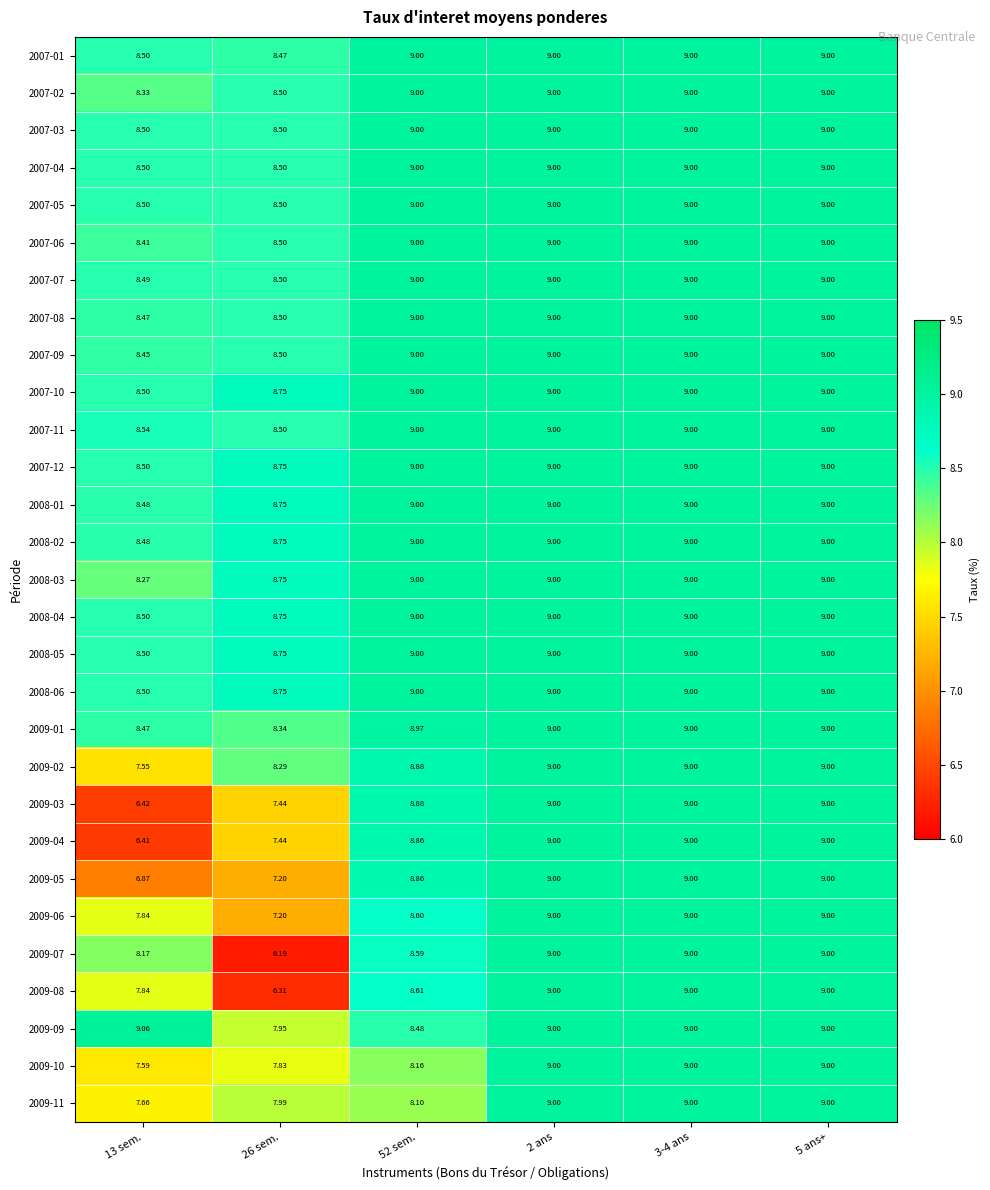

At how many categories does at least one series exceed 7?

6